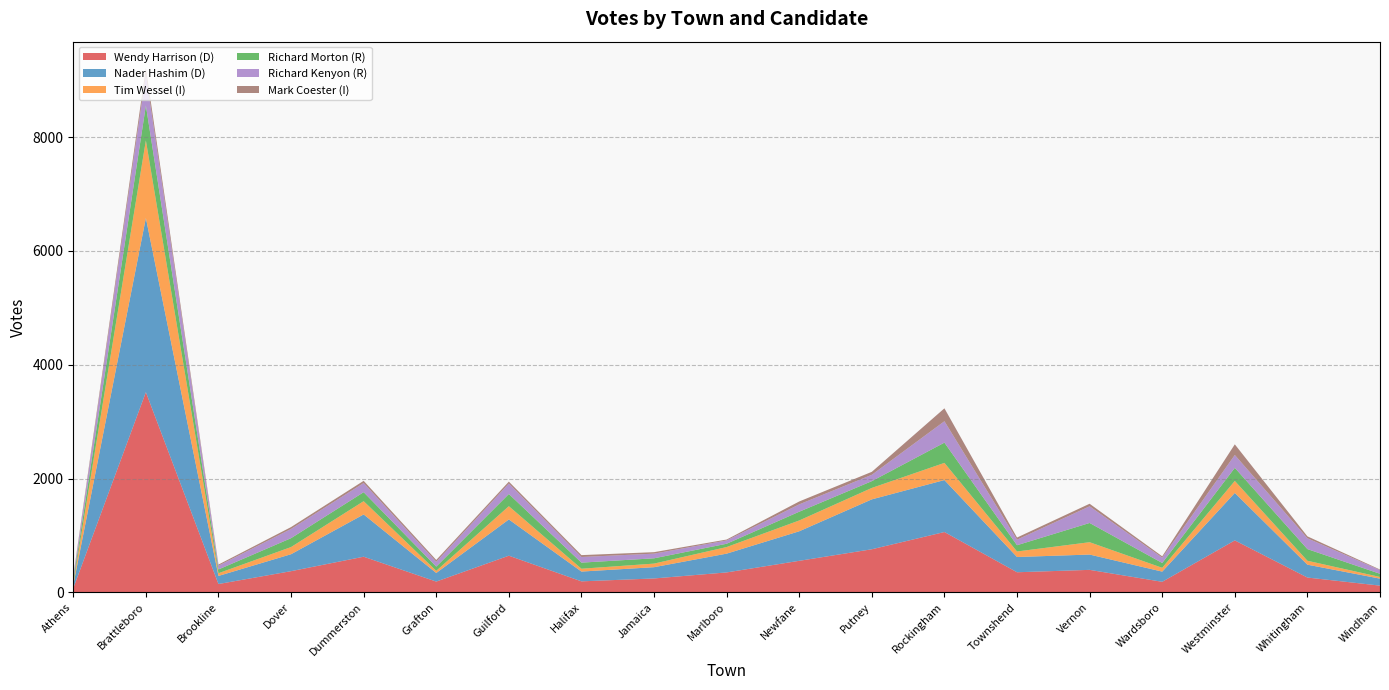

Reading left to right, transcribe all the data shown in this chart.

Wendy Harrison (D): 73	3519	147	373	627	190	645	194	245	351	555	758	1061	354	396	186	914	261	119
Nader Hashim (D): 57	3061	142	298	743	151	637	172	198	330	519	877	913	268	269	179	834	226	123
Tim Wessel (I): 24	1363	48	126	233	38	233	50	63	116	190	201	302	97	217	67	211	69	29
Richard Morton (R): 56	614	66	156	158	74	214	107	93	58	154	119	356	110	338	85	230	205	56
Richard Kenyon (R): 54	549	66	162	161	85	184	99	82	58	129	112	376	97	293	94	226	190	65
Mark Coester (I): 24	112	20	33	39	32	34	33	26	16	51	52	227	38	45	23	187	34	10